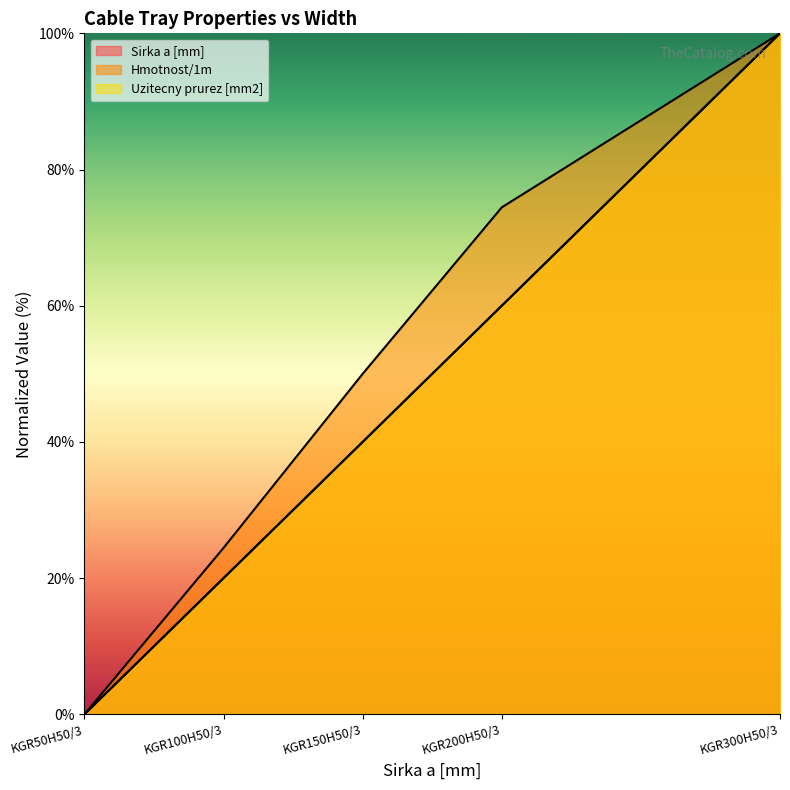

The value of Hmotnost/1m at KGR150H50/3 is 70.8. True or false?

False